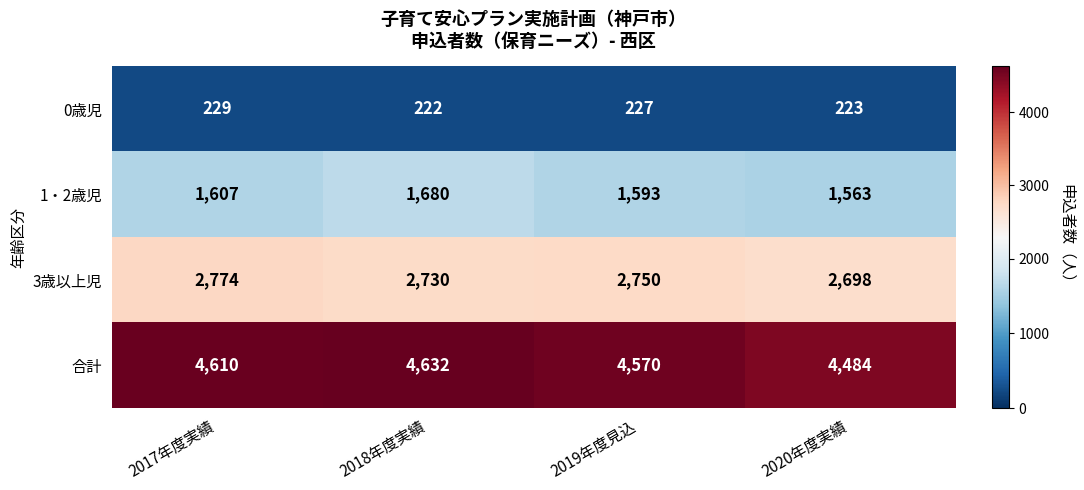

Reading left to right, transcribe all the data shown in this chart.

0歳児: 229	222	227	223
1・2歳児: 1607	1680	1593	1563
3歳以上児: 2774	2730	2750	2698
合計: 4610	4632	4570	4484